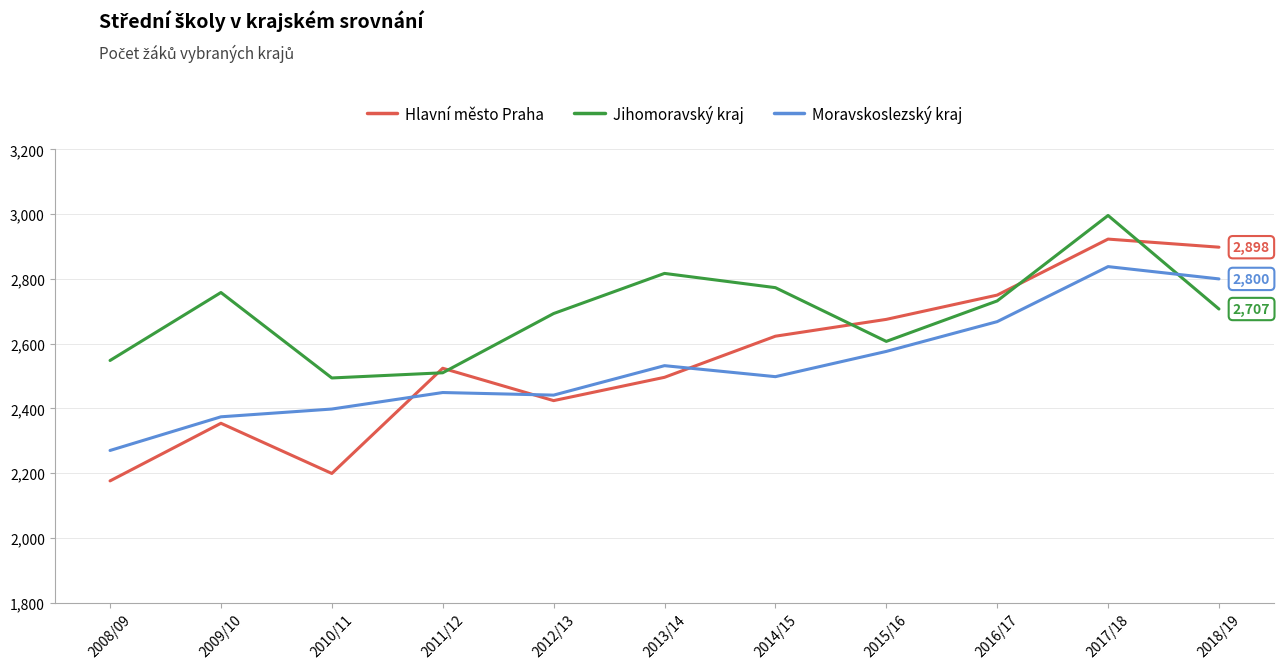

Which category has the lowest value in the Jihomoravský kraj series?

2010/11